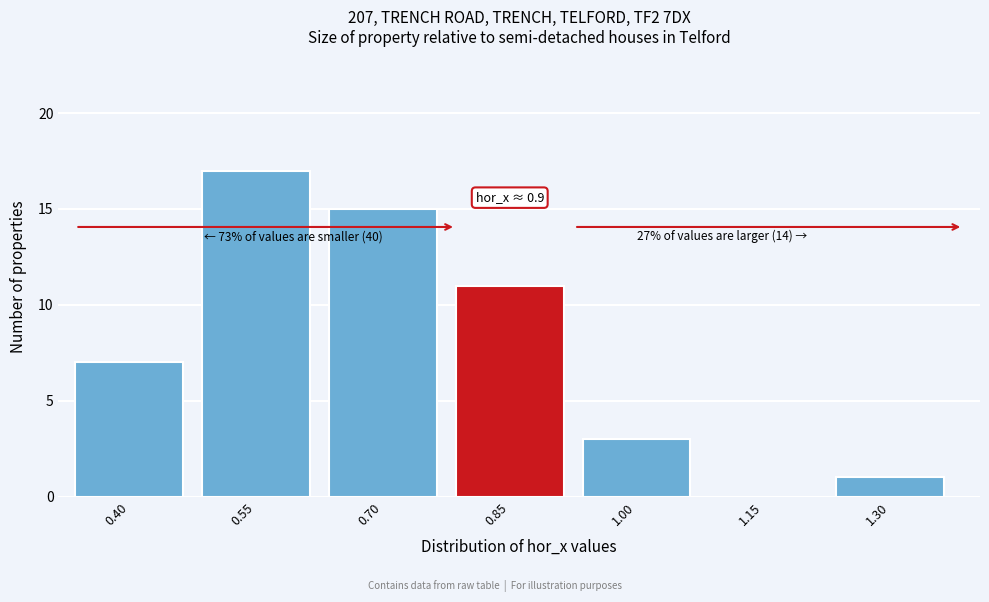

Reading left to right, transcribe all the data shown in this chart.

0.40=7	0.55=17	0.70=15	0.85=11	1.00=3	1.15=0	1.30=1